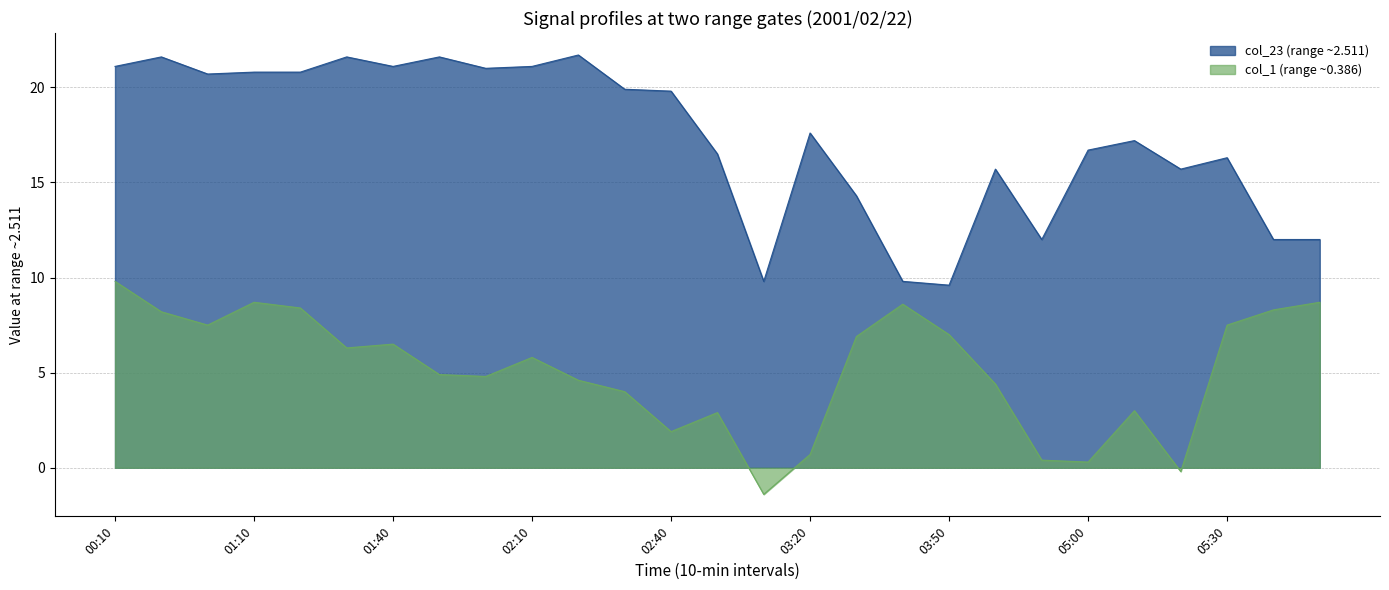

Which series has the largest total across all categories?

col_23 (range ~2.511)